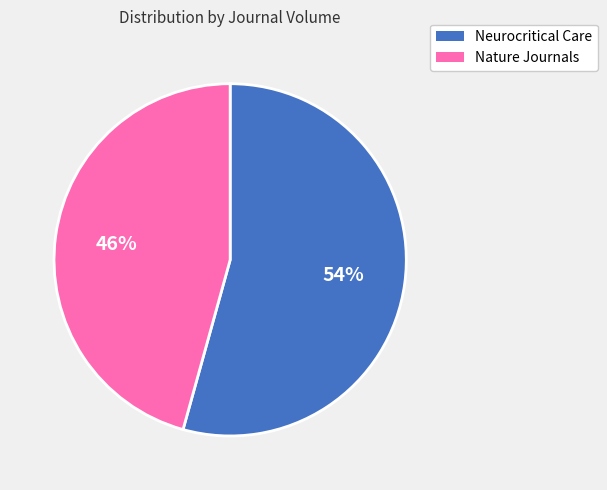

Does Nature Journals account for over 50% of the chart?

No